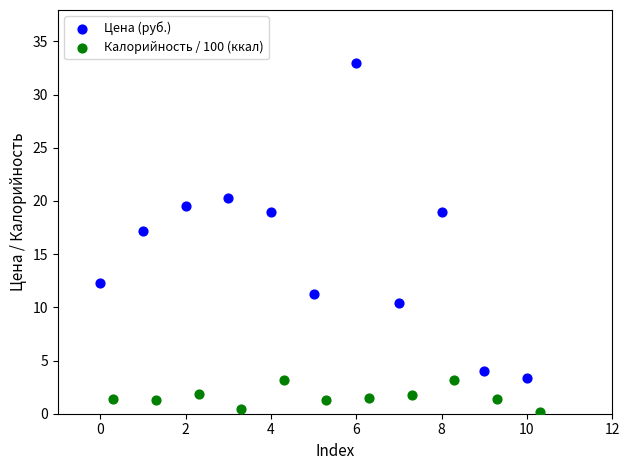

Which series reaches the minimum Y coordinate?

Калорийность / 100 (ккал)